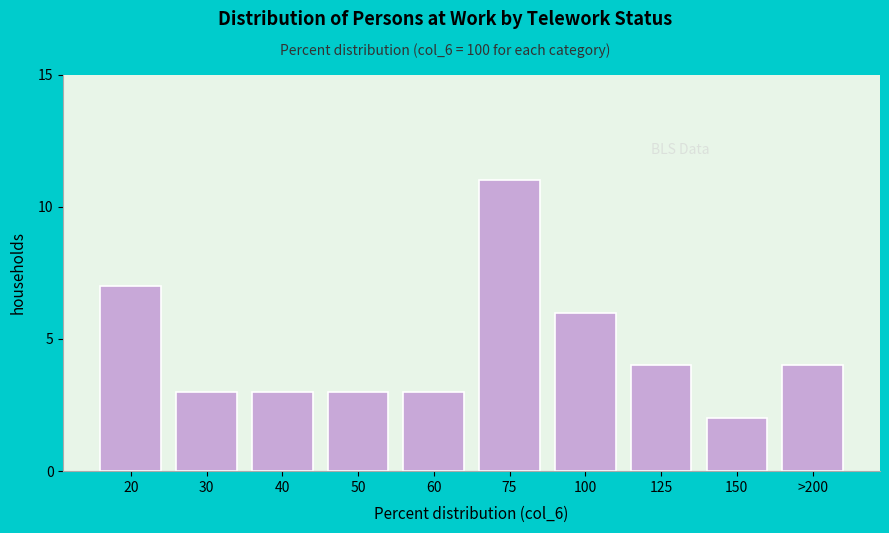

Reading right to left, what are all the values shown in this chart?

>200=4	150=2	125=4	100=6	75=11	60=3	50=3	40=3	30=3	20=7